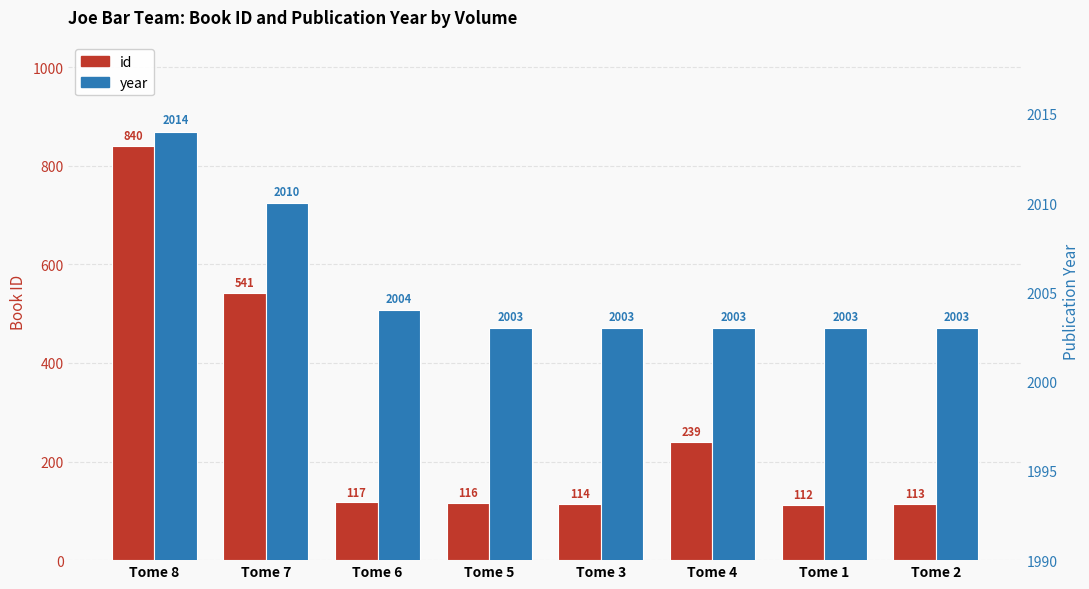

Reading left to right, transcribe all the data shown in this chart.

id: 840	541	117	116	114	239	112	113
year: 2014	2010	2004	2003	2003	2003	2003	2003